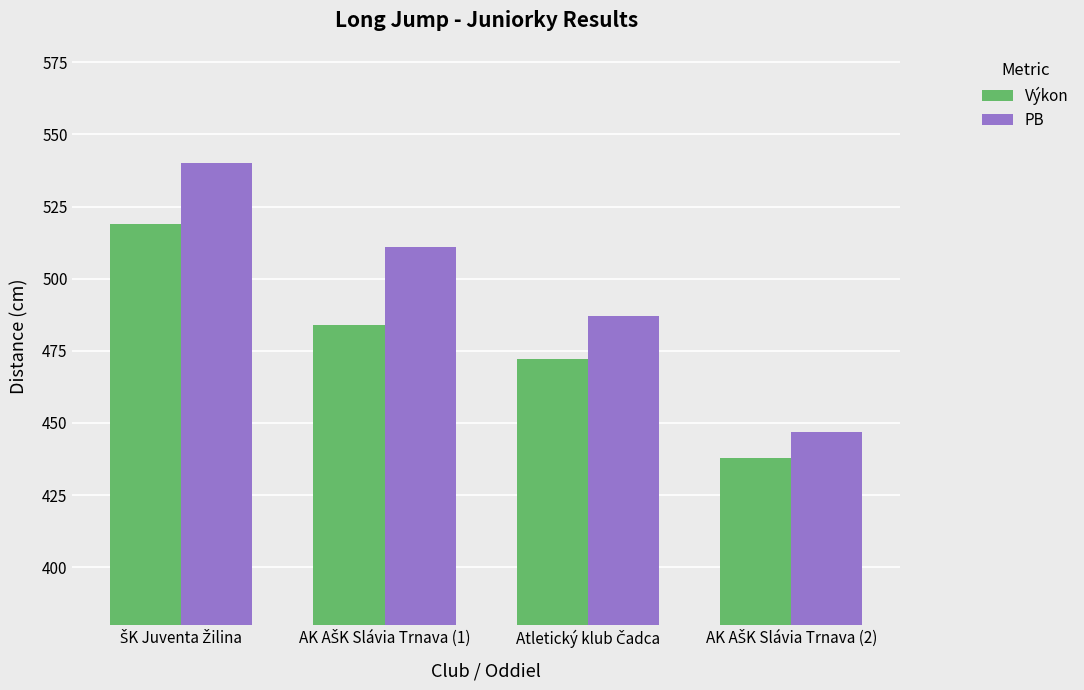

What is the value of the PB bar at the 1st from the left?

540